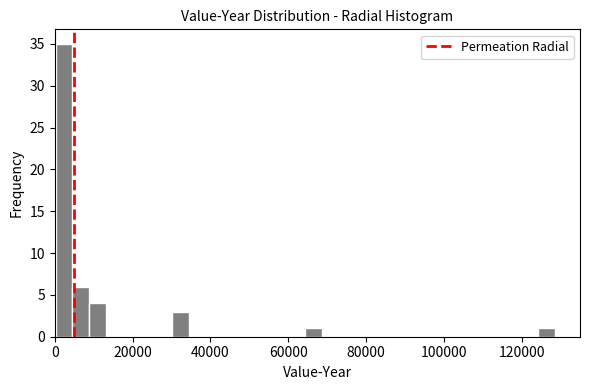

Around what value on the x-axis is the tallest bar? Give the approximate position of its centre, as read against the axis.

2000